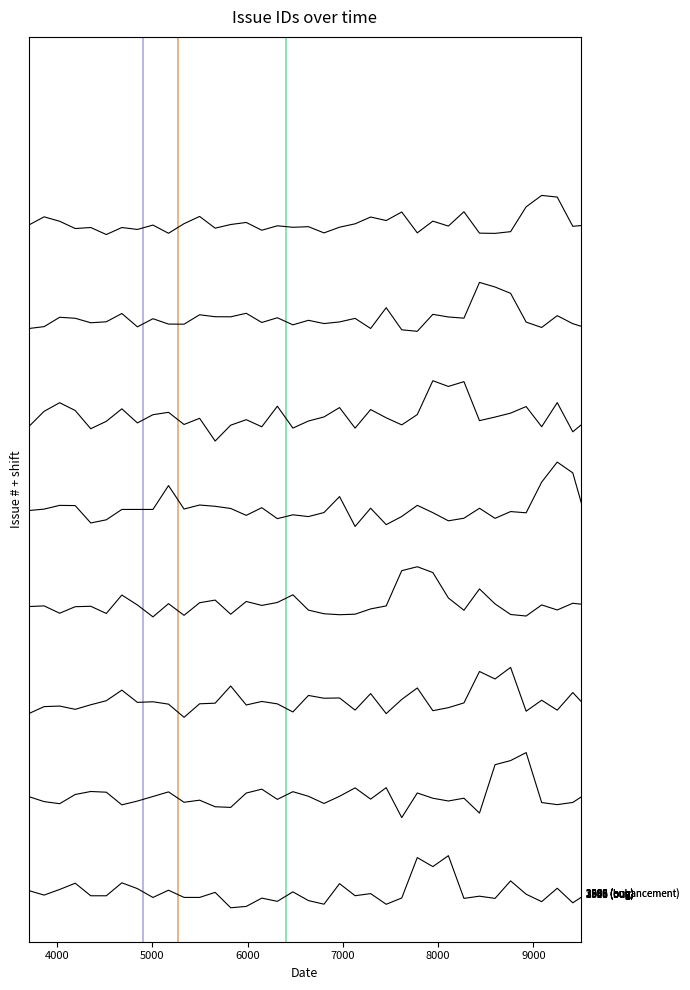

Does the chart display data point markers on the line(s)?

No